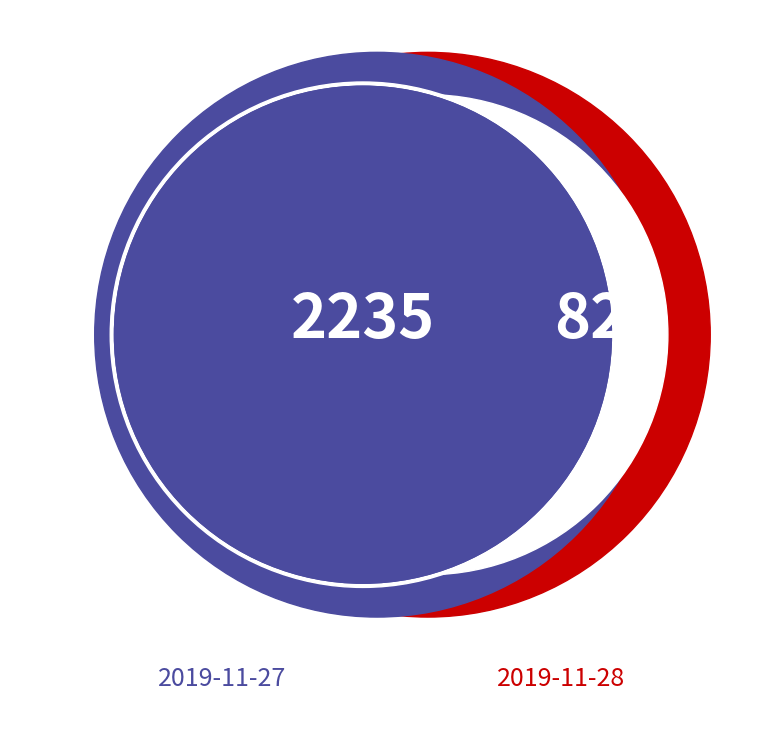

True or false: 2019-11-28 accounts for 40% of the total.

False